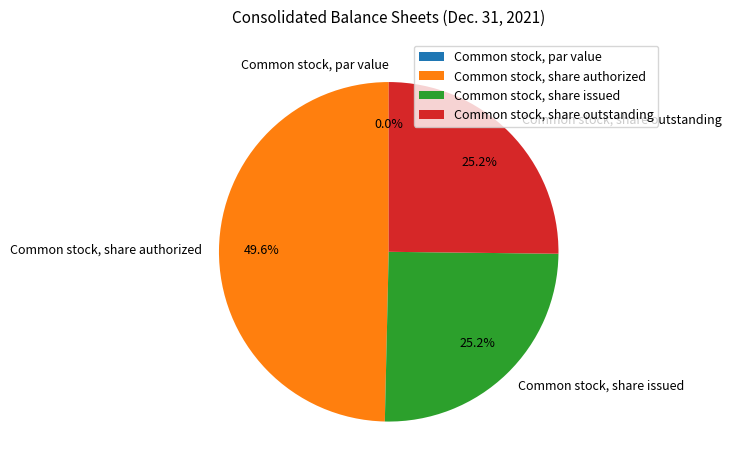

To the nearest percent, what is the combined percentage of Common stock, share outstanding and Common stock, share authorized?

75%